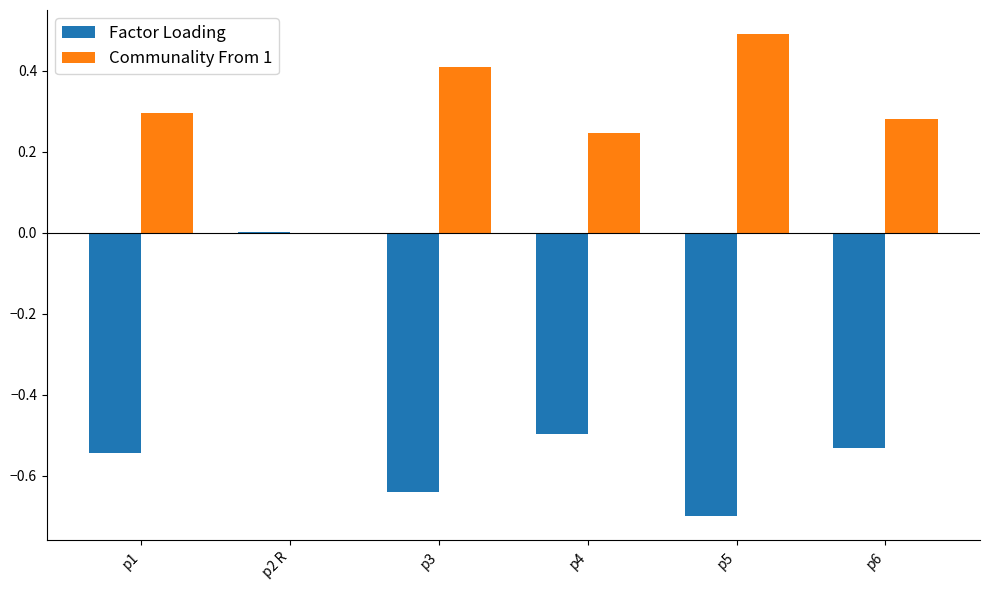

What are all the series names shown in the legend?

Factor Loading, Communality From 1